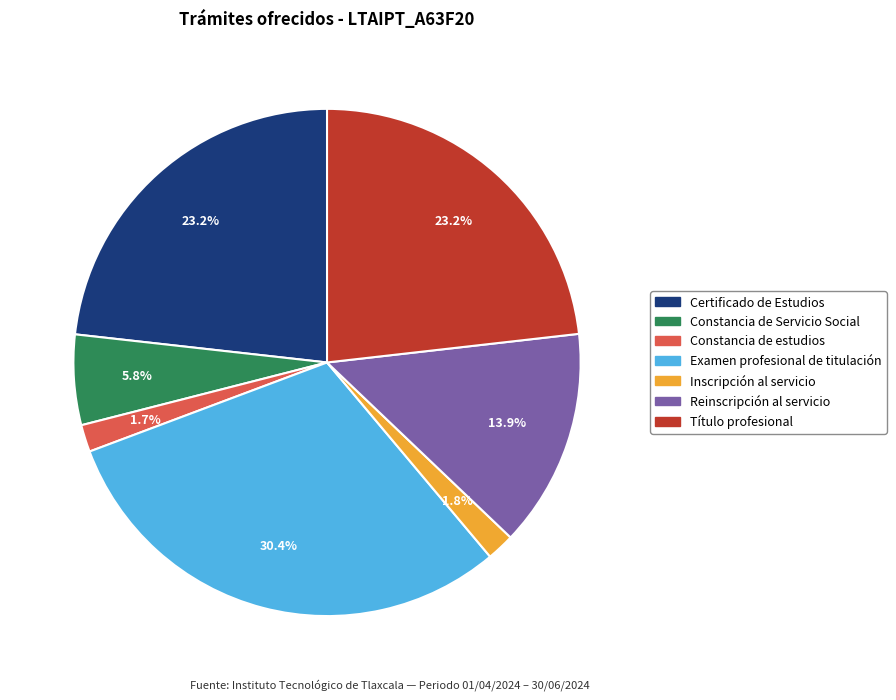

Which has a higher value, Certificado de Estudios or Inscripción al servicio?

Certificado de Estudios